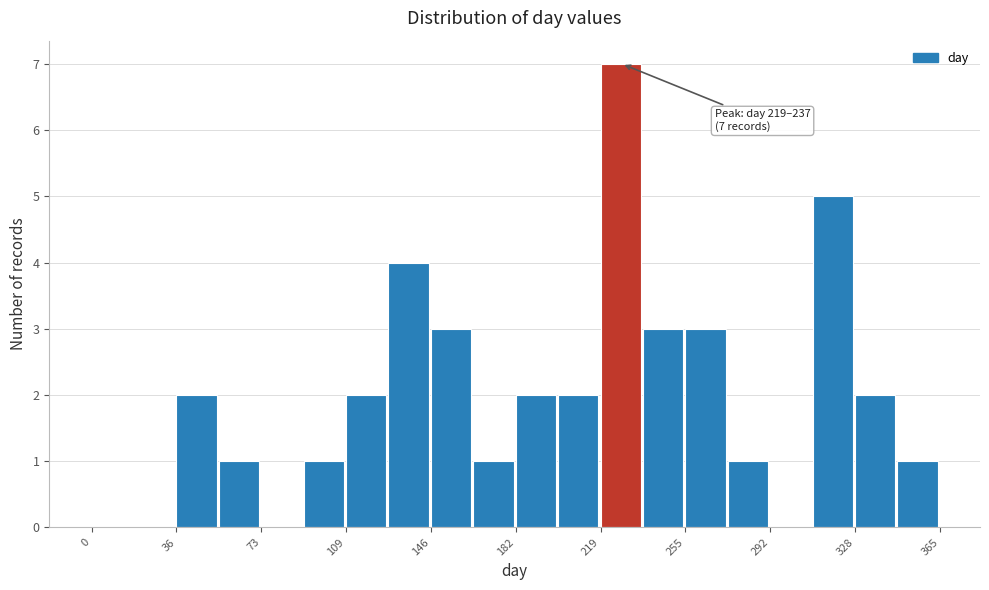

Read against the x-axis, roughly where is the centre of the tallest bar?

230